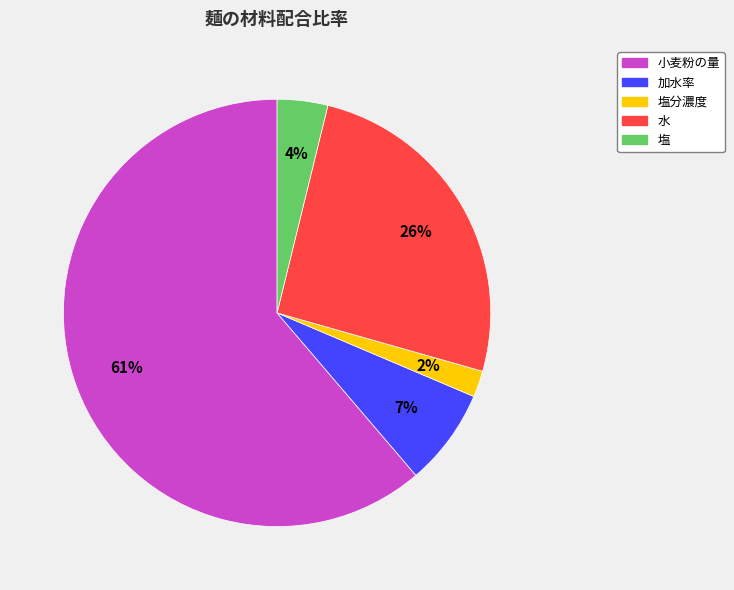

Does any single category account for the majority?

Yes